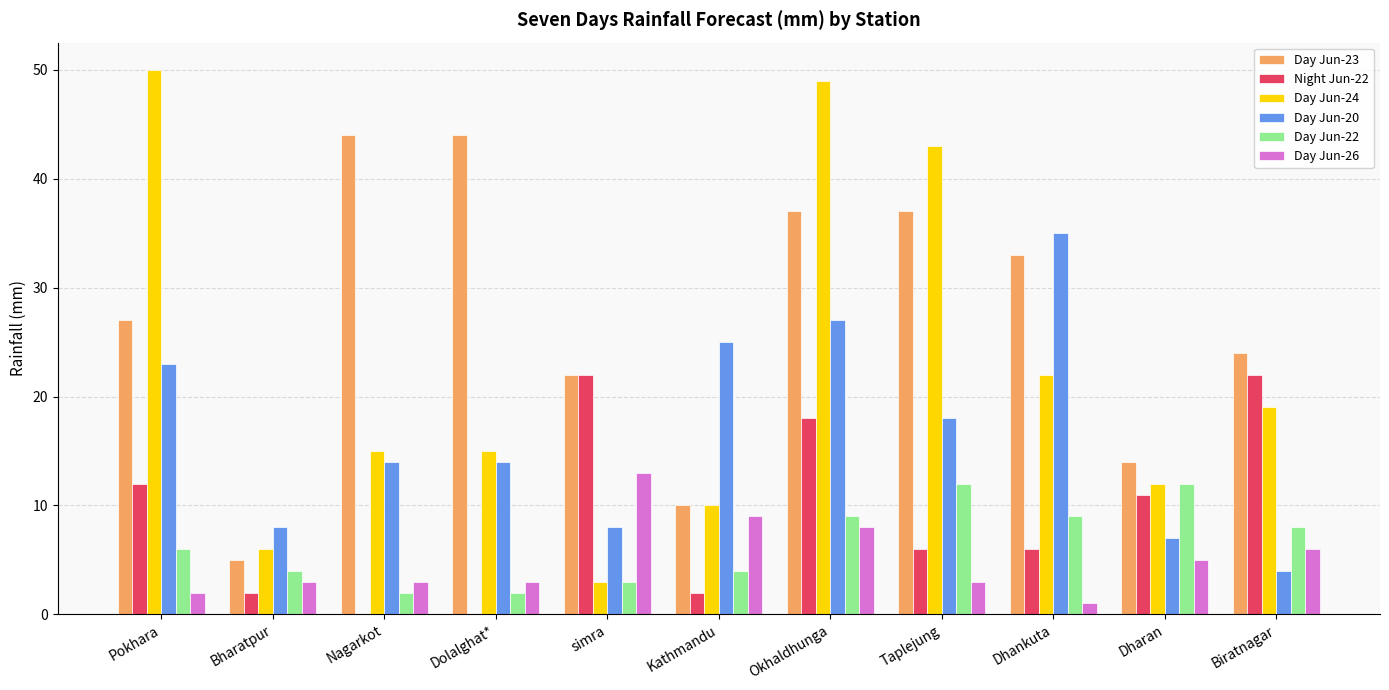

Reading left to right, transcribe all the data shown in this chart.

Day Jun-23: 27	5	44	44	22	10	37	37	33	14	24
Night Jun-22: 12	2	0	0	22	2	18	6	6	11	22
Day Jun-24: 50	6	15	15	3	10	49	43	22	12	19
Day Jun-20: 23	8	14	14	8	25	27	18	35	7	4
Day Jun-22: 6	4	2	2	3	4	9	12	9	12	8
Day Jun-26: 2	3	3	3	13	9	8	3	1	5	6